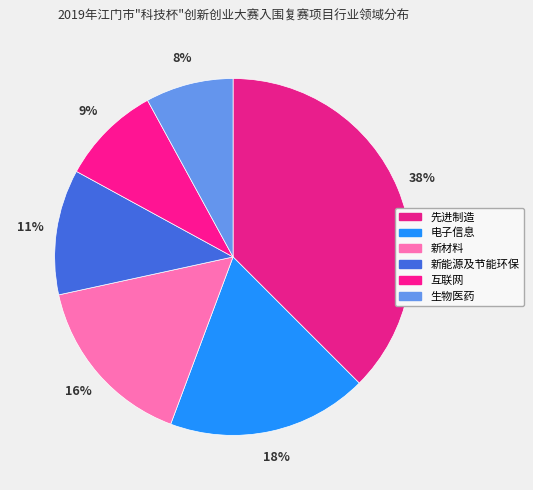

Is there any slice that represents more than half of the pie?

No